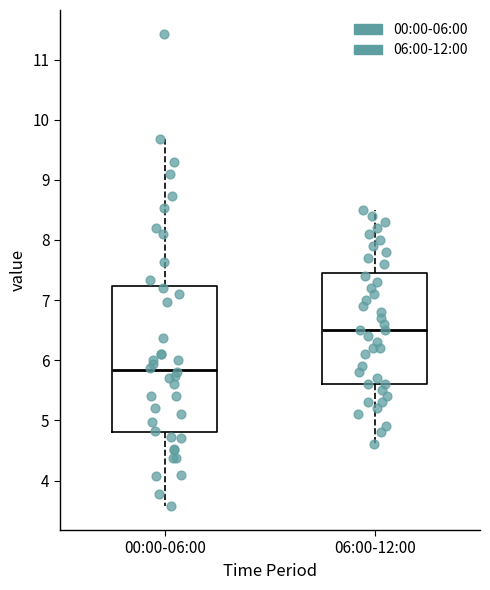

Comparing the boxes themselves (not the whiskers), which one is the tallest?

00:00-06:00